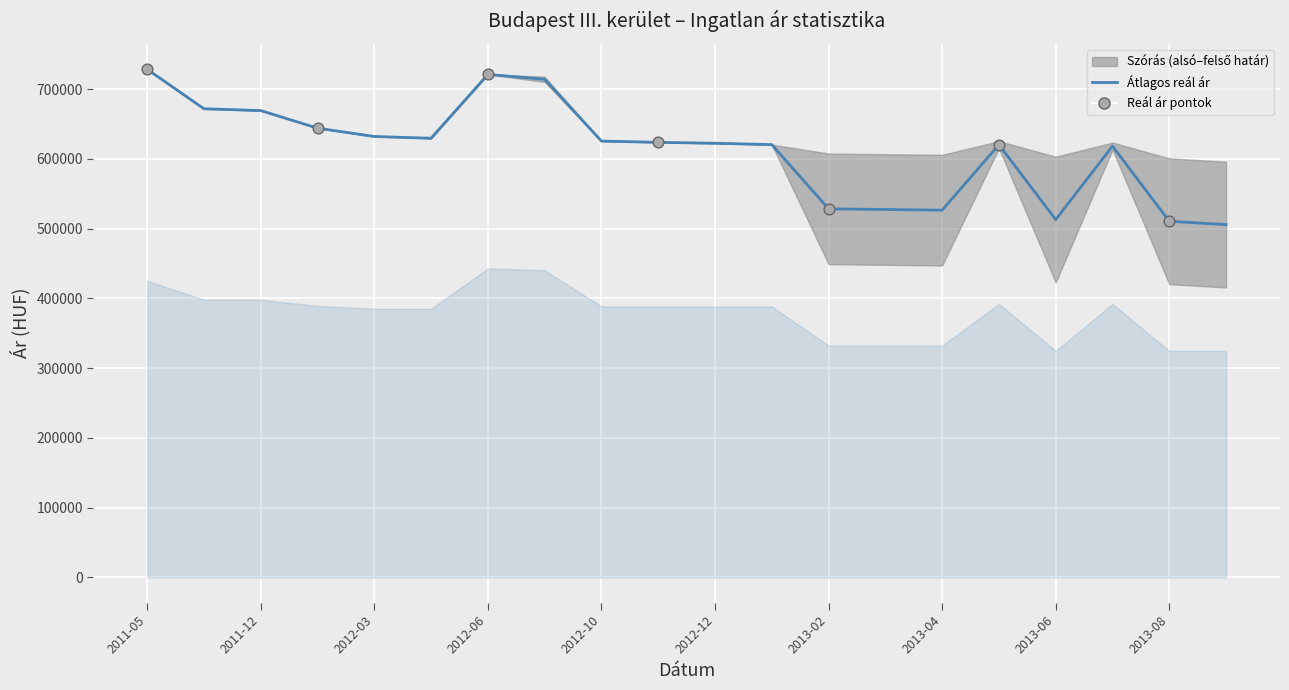

What is the total value across all series at 2013-07?

2246509